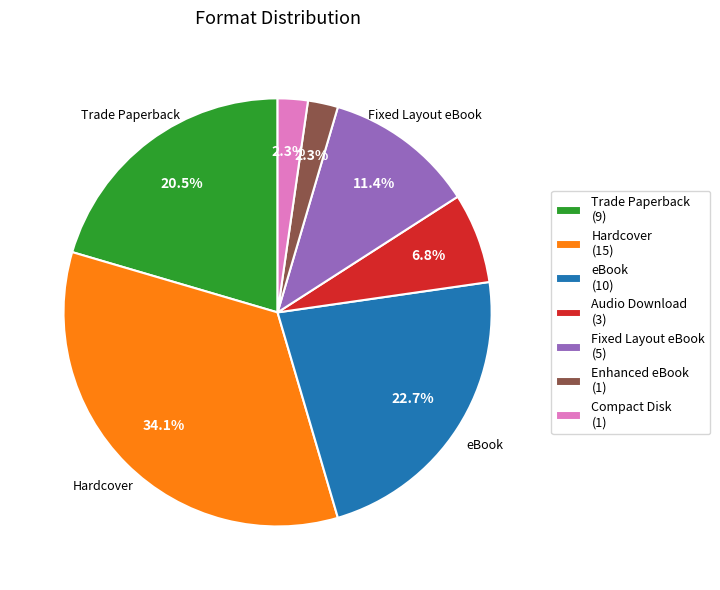

Does Fixed Layout eBook (5) represent more than half of the total?

No